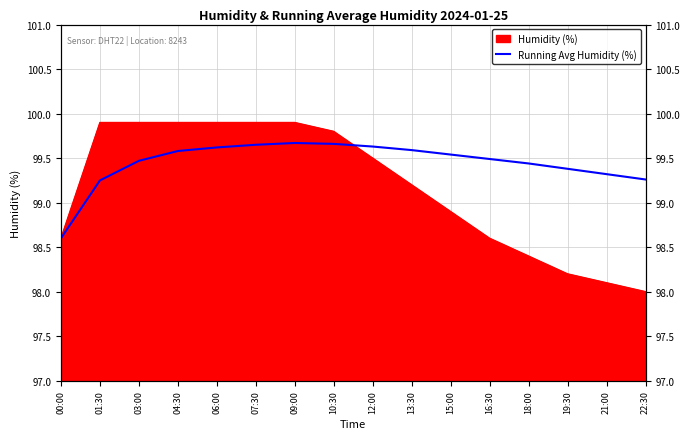

Reading right to left, list all the values displayed in this chart.

99.3	99.3	99.4	99.4	99.5	99.5	99.6	99.6	99.7	99.7	99.7	99.6	99.6	99.5	99.2	98.6